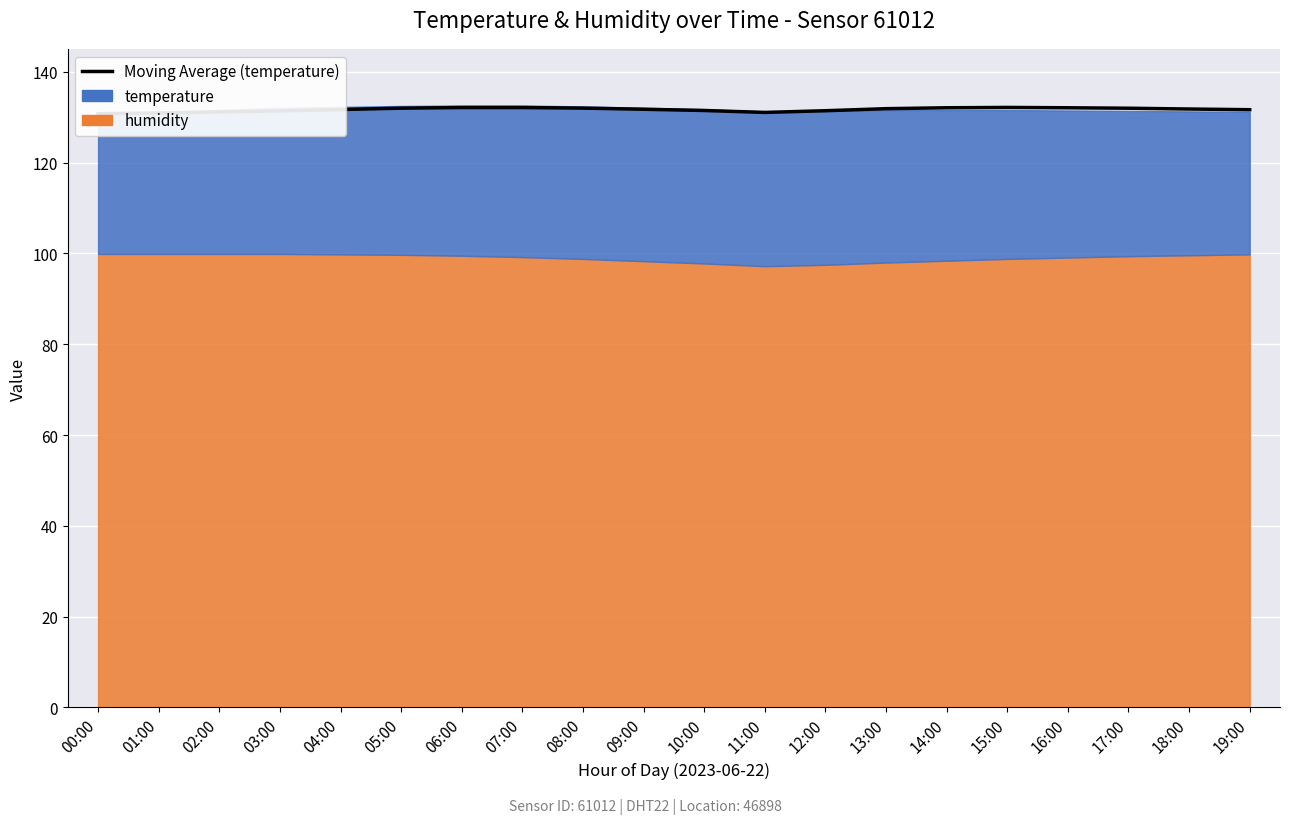

Is it true that the value at 01:00 is 64.7?

False